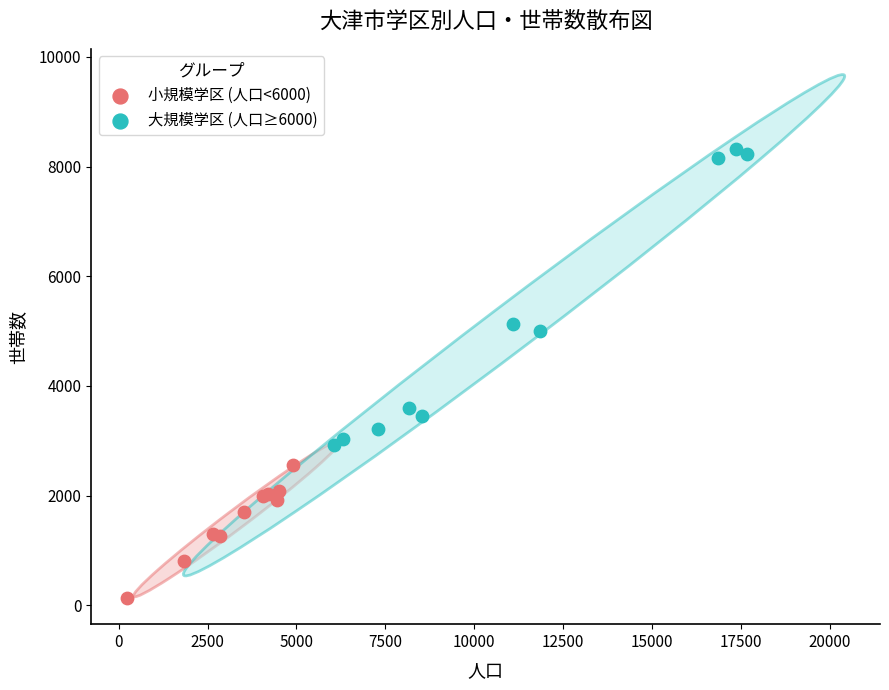

Which series reaches the minimum Y coordinate?

小規模学区 (人口<6000)